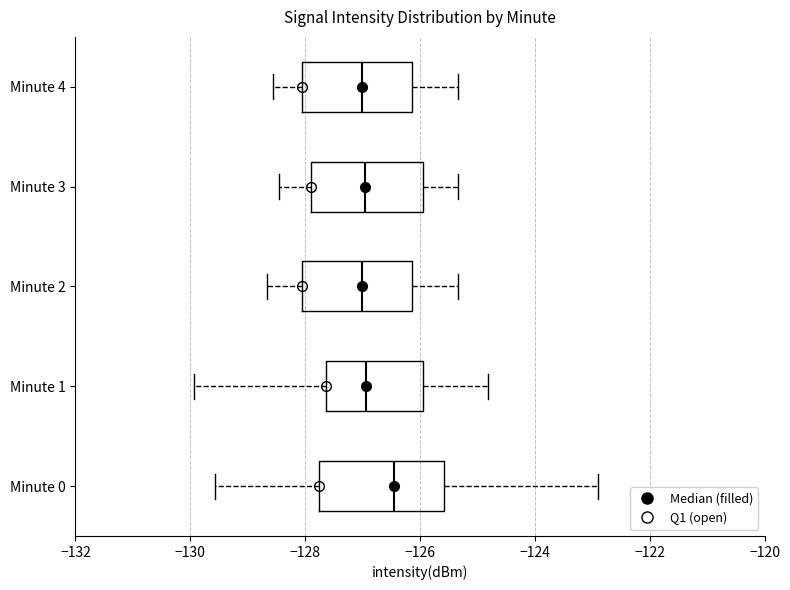

Reading bottom to top, transcribe this box plot: for each box, give where its median line is, the range the box spans, and where its two whiskers end, as read against the x-axis. The values are not printed on the chart, so give them approximately, as read against the axis.

Minute 0: median -126.4, box -127.8 to -125.6, whiskers -129.6 to -122.8
Minute 1: median -127.0, box -127.6 to -126.0, whiskers -130.0 to -124.8
Minute 2: median -127.0, box -128.0 to -126.2, whiskers -128.6 to -125.4
Minute 3: median -127.0, box -127.8 to -126.0, whiskers -128.4 to -125.4
Minute 4: median -127.0, box -128.0 to -126.2, whiskers -128.6 to -125.4